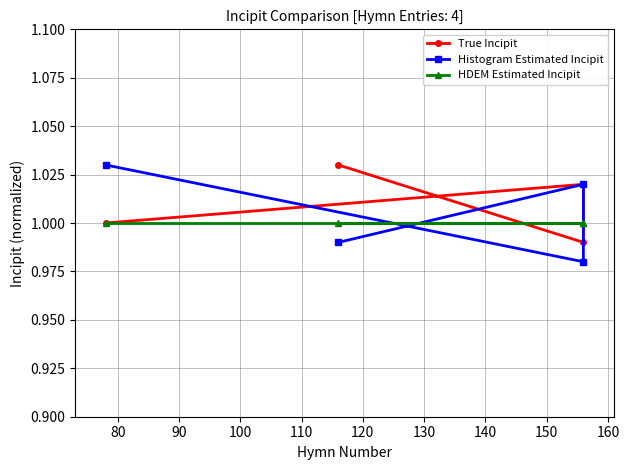

How many intersections are there between Histogram Estimated Incipit and True Incipit?

3